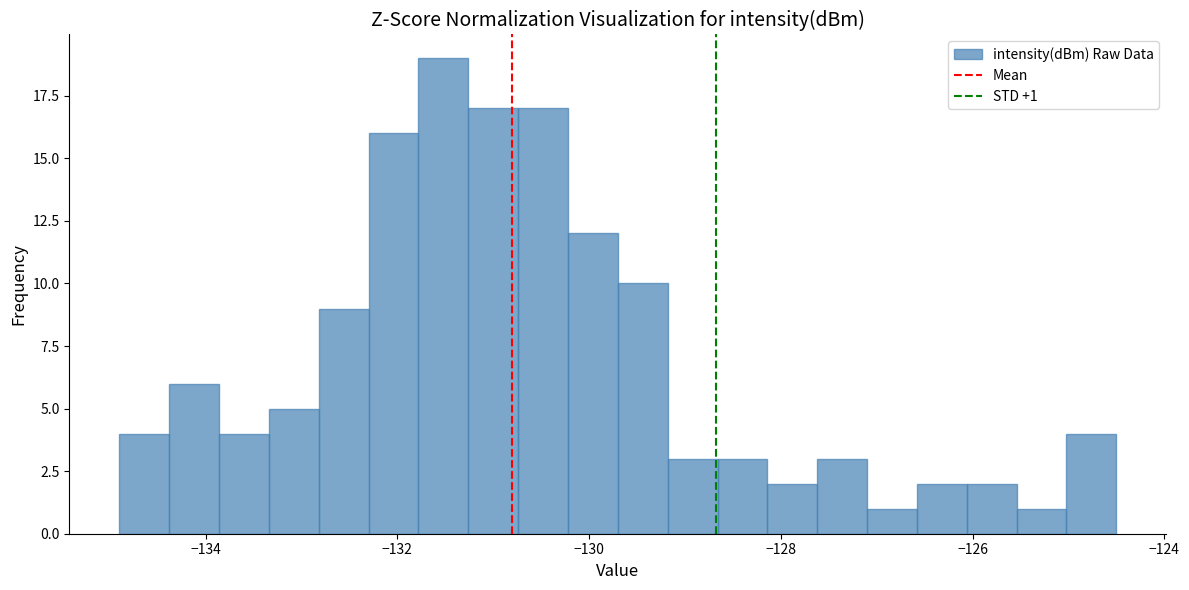

Read against the x-axis, roughly where is the centre of the tallest bar?

-131.6